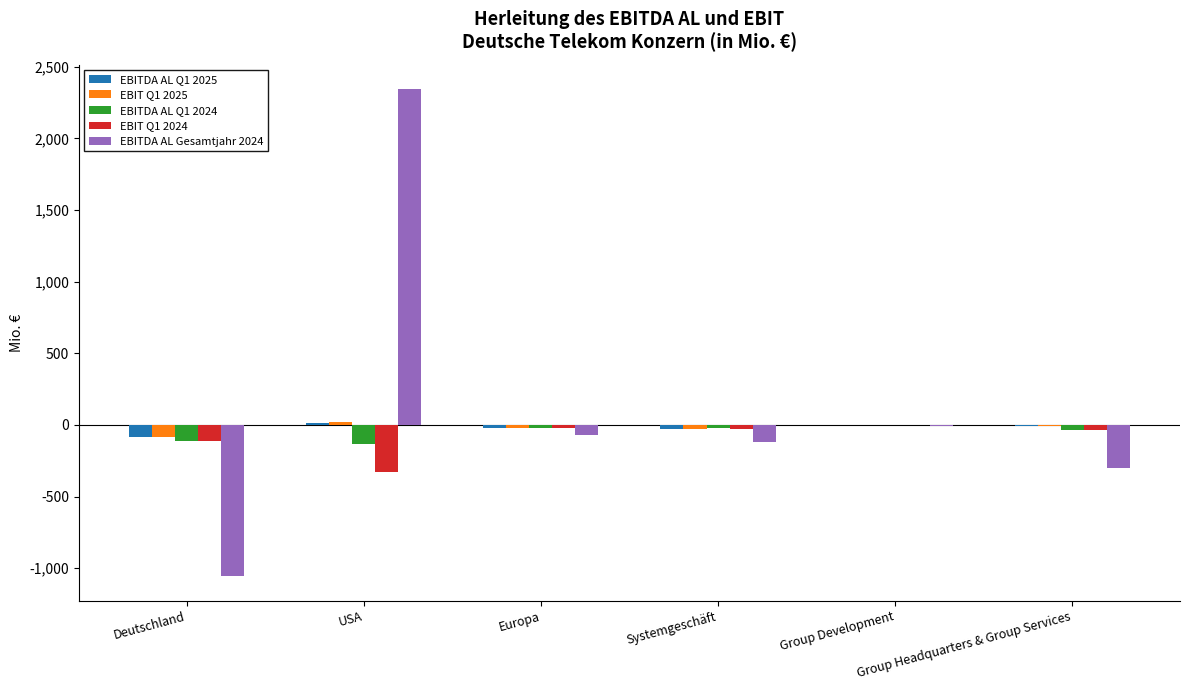

What is the maximum value shown in the chart?

2345